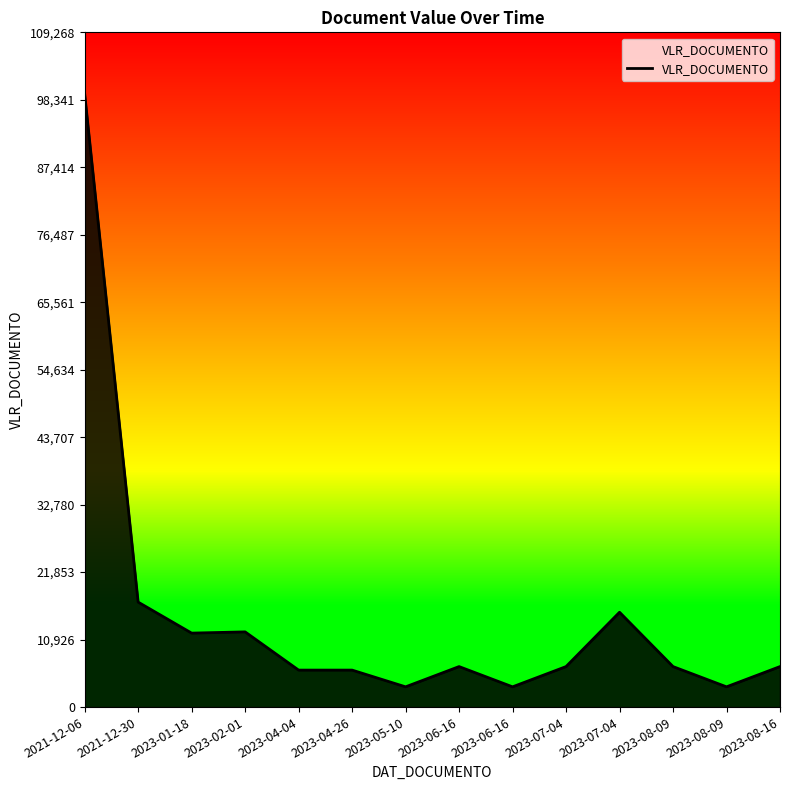

Does the chart have visible grid lines?

No